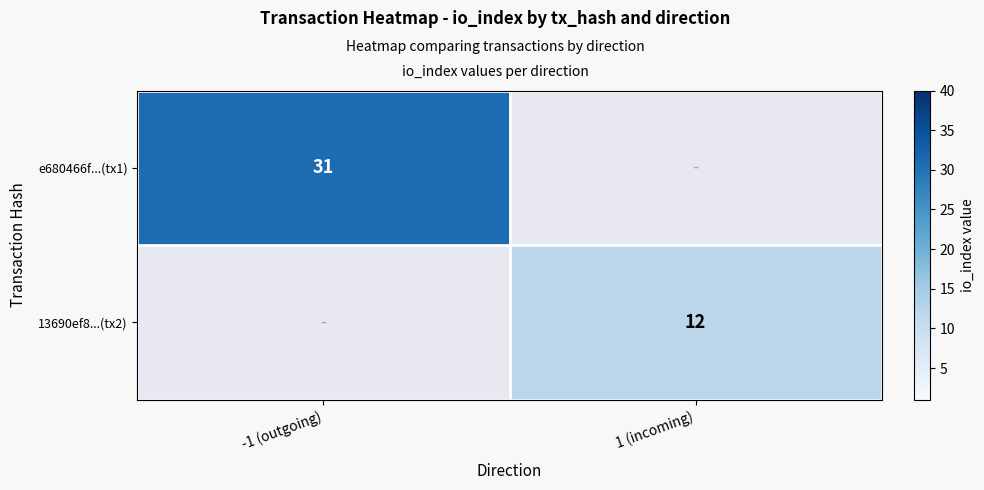

At which category does the chart reach its peak across all series?

-1 (outgoing)